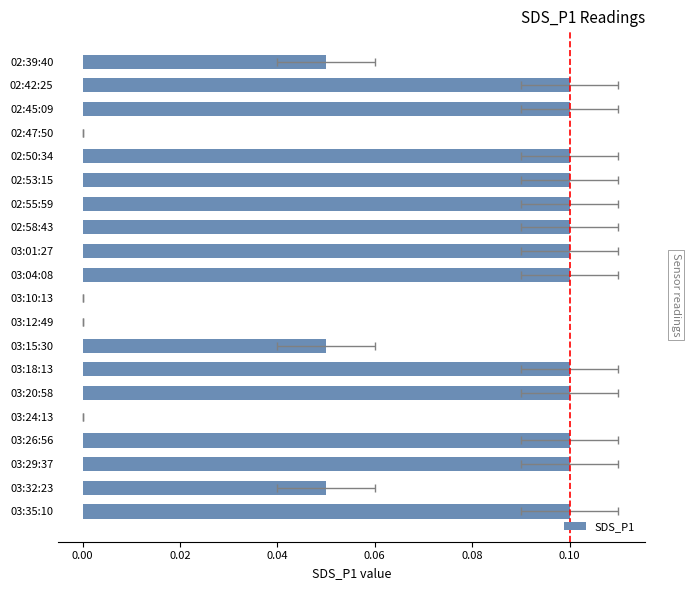

How many distinct data groups are displayed?

1